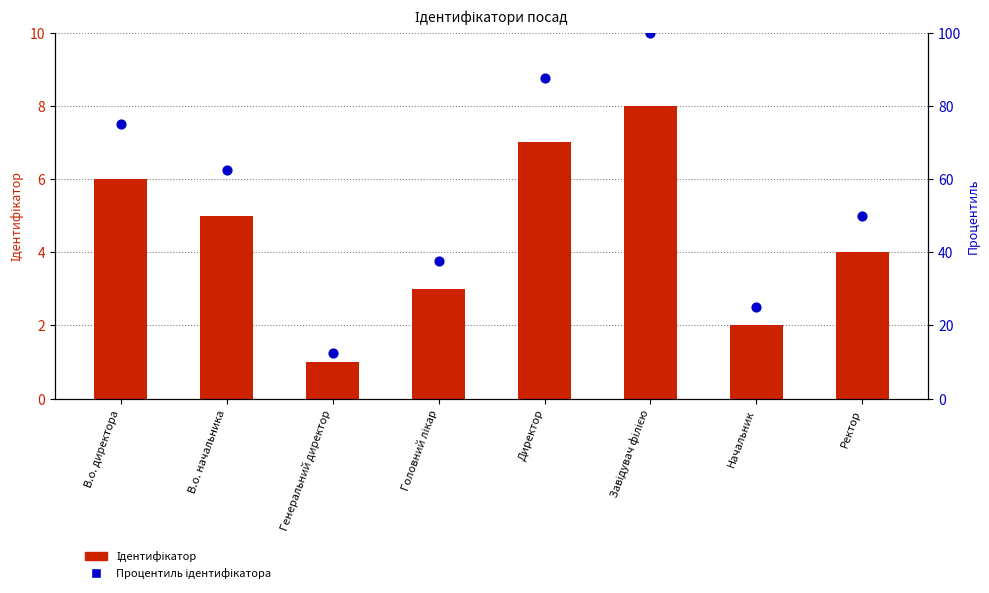

What is the total value across all series at Начальник?

27.0